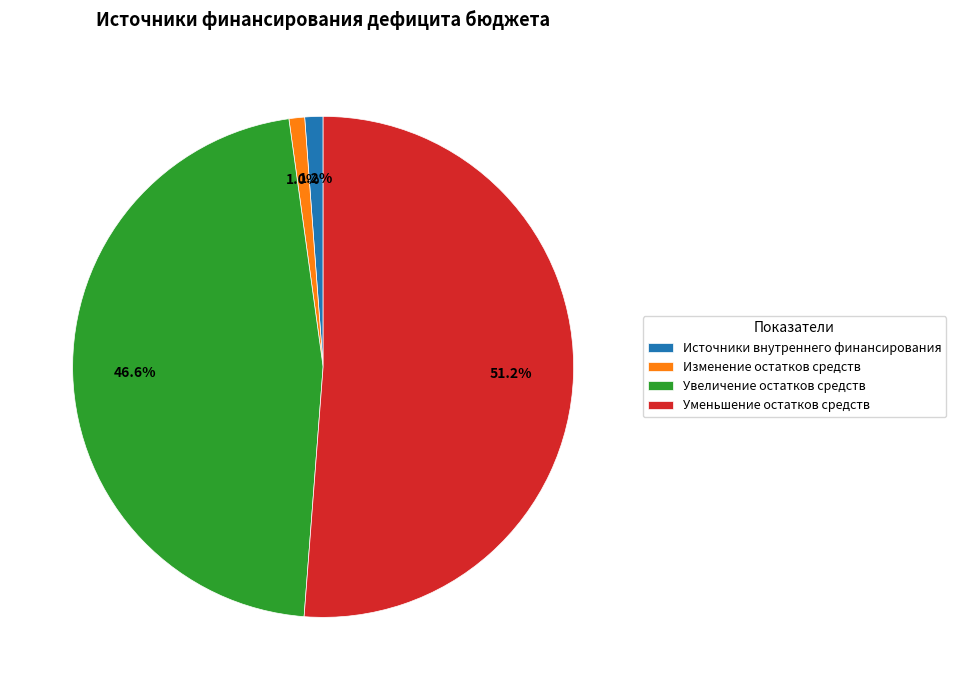

Is it true that Уменьшение остатков средств is 45% of the pie?

False